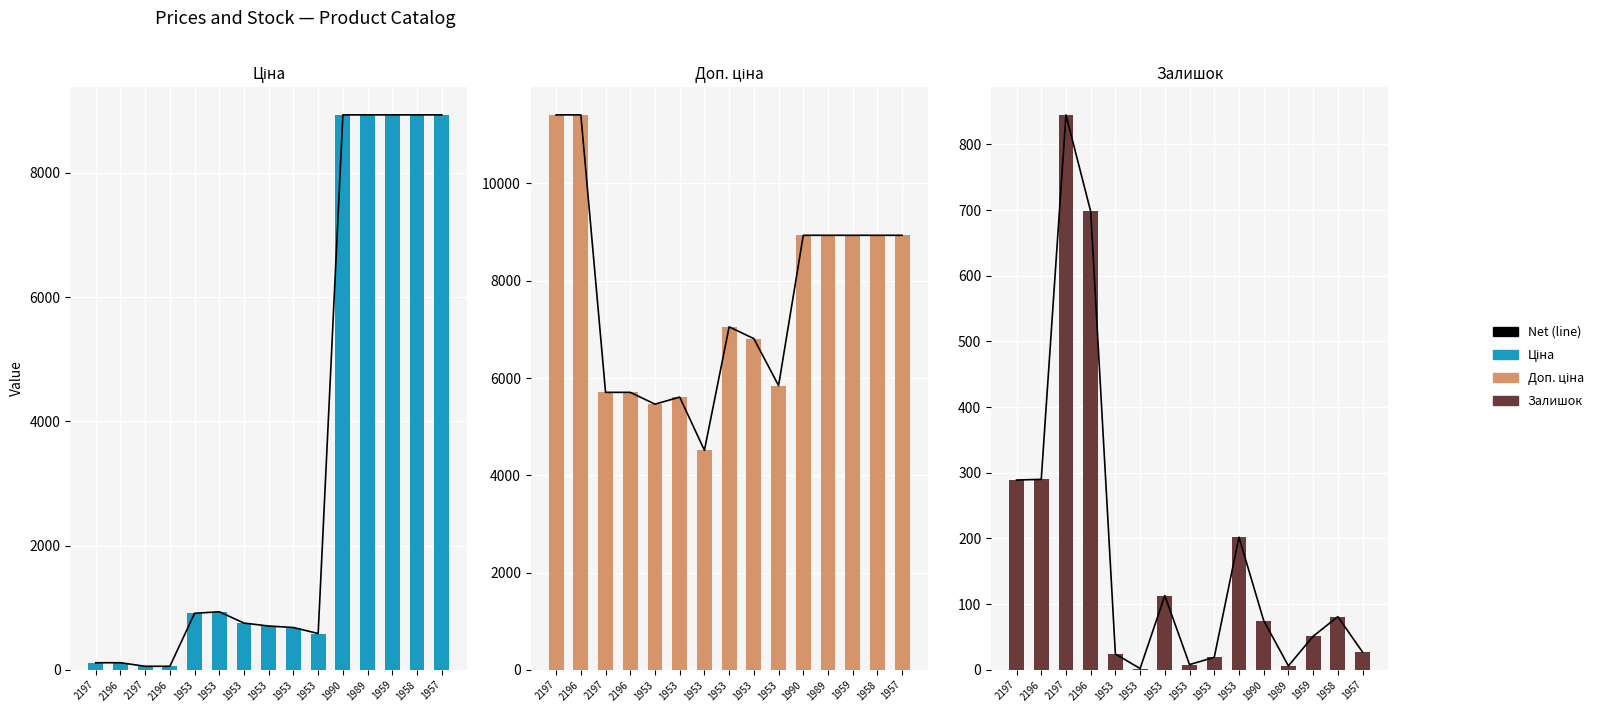

What is the total value across all series at 1989?

17880.3